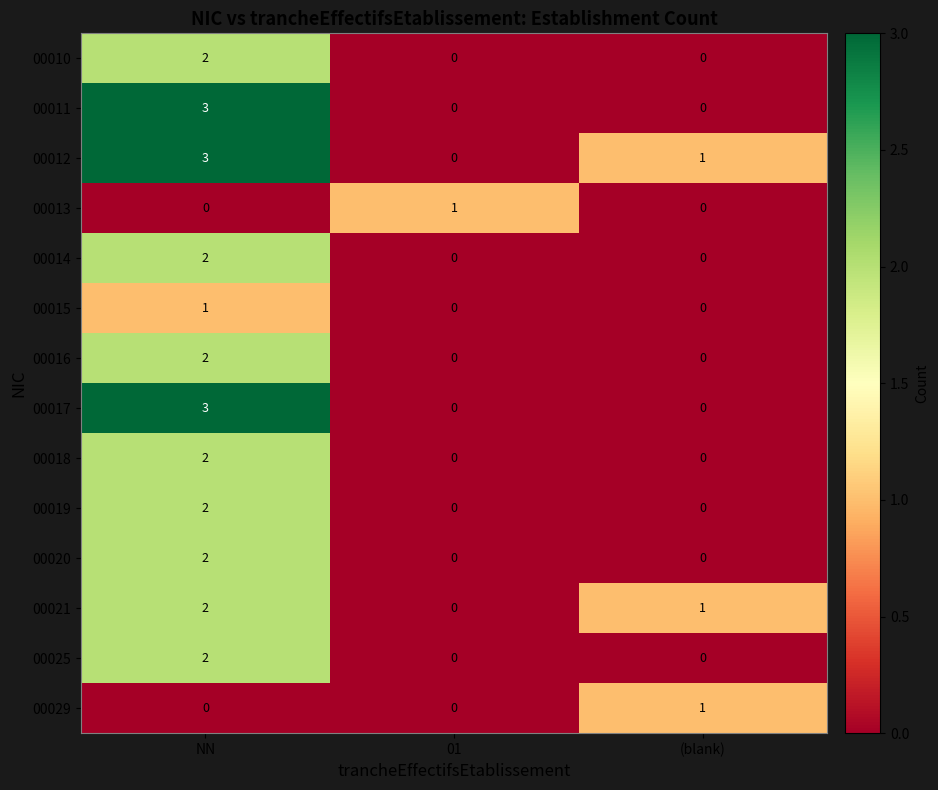

At which label does 00012 first exceed 1?

NN